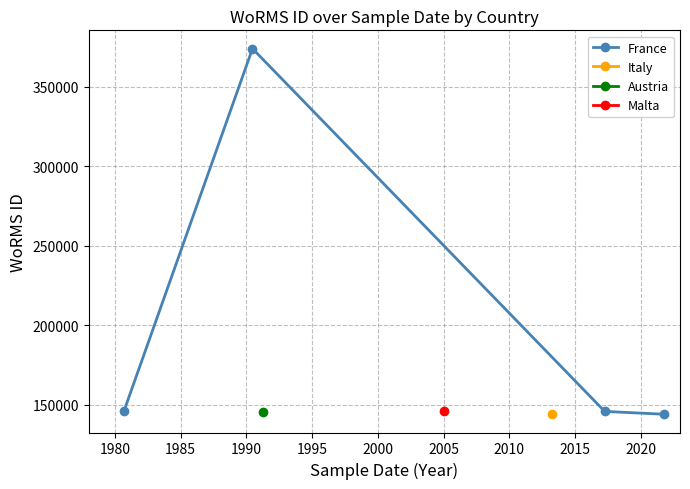

How many values are below 145887?

2